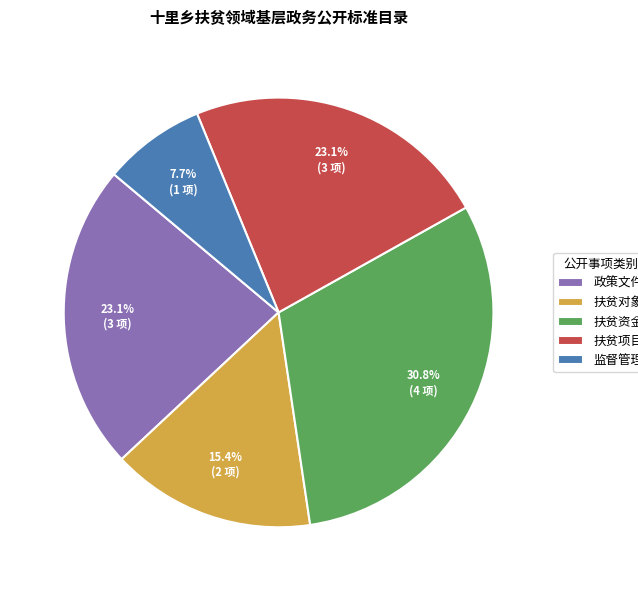

To the nearest percent, what percentage of the pie is 扶贫对象?

15%